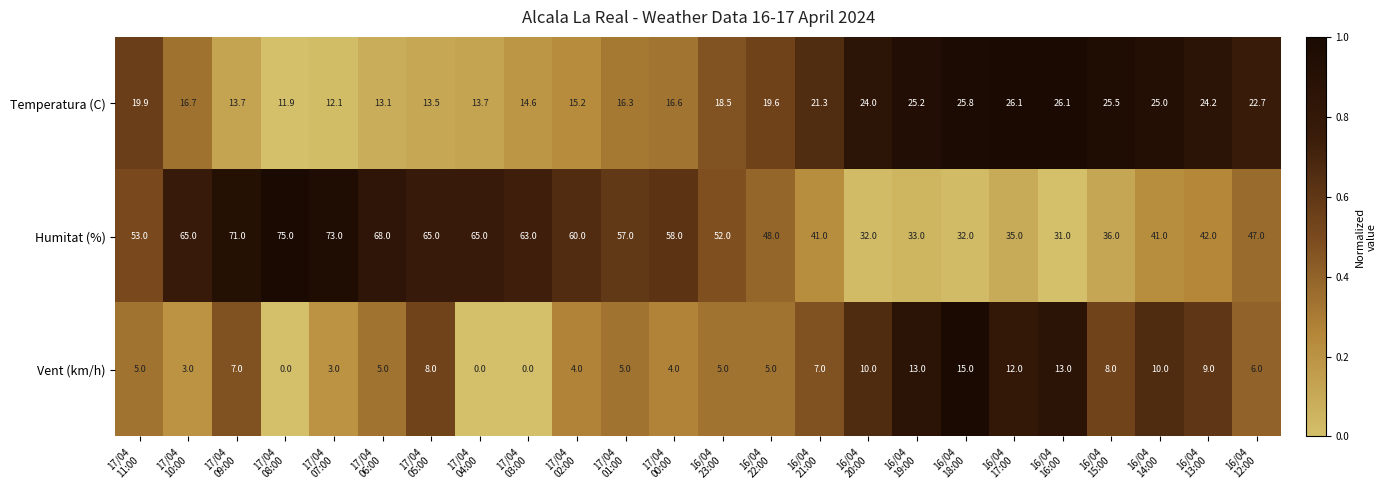

List the series in order of their peak value, lowest first.

Vent (km/h), Temperatura (C), Humitat (%)